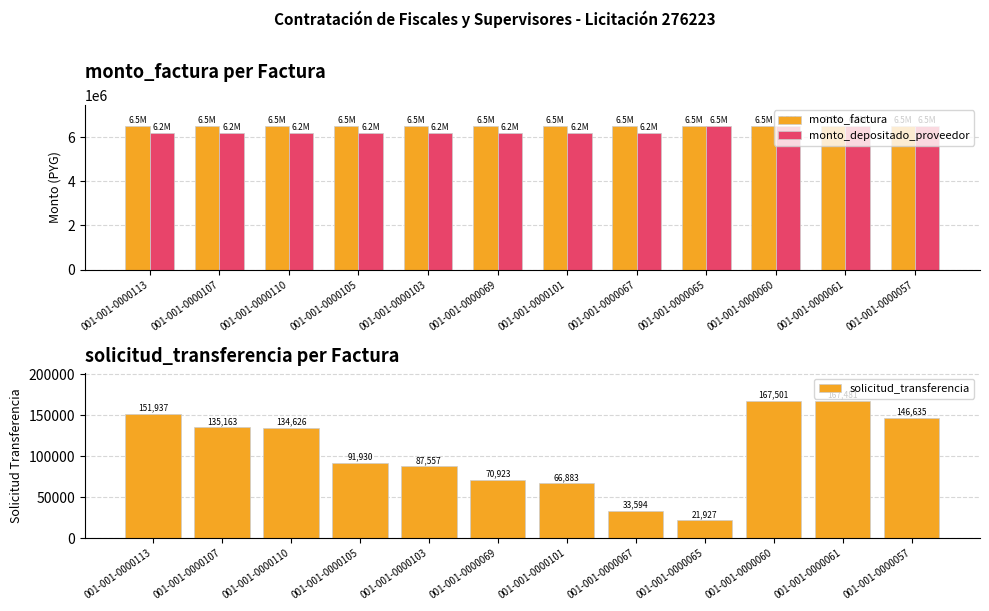

The value of solicitud_transferencia at 001-001-0000061 is 167481. True or false?

True